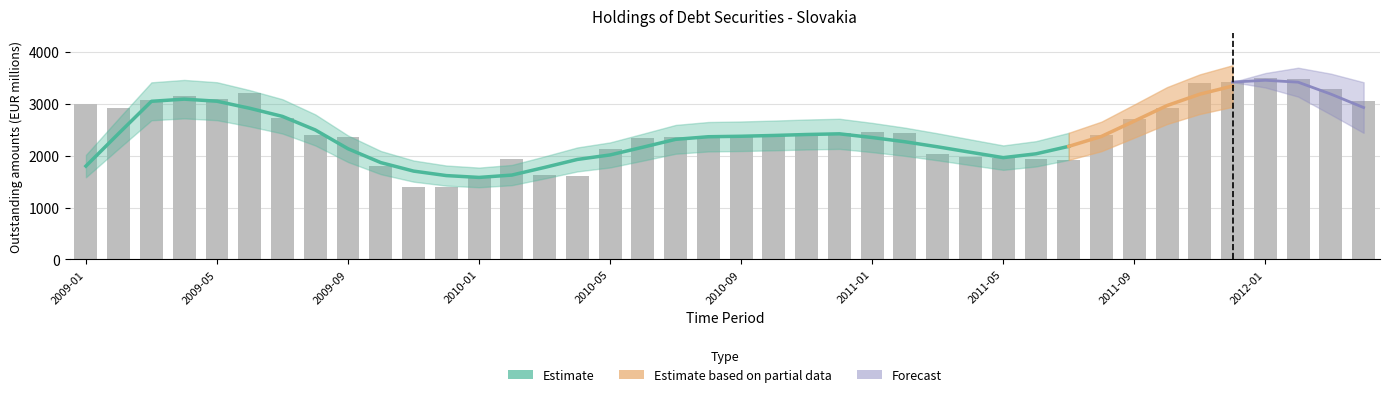

Reading left to right, list all the values displayed in this chart.

2009-01=2996.2	2009-02=2924.9	2009-03=3076.9	2009-04=3146.2	2009-05=3102.4	2009-06=3203.8	2009-07=2724.9	2009-08=2396.3	2009-09=2361.7	2009-10=1797.4	2009-11=1388.6	2009-12=1389.8	2010-01=1577.3	2010-02=1928.1	2010-03=1619.8	2010-04=1615.0	2010-05=2127.5	2010-06=2347.4	2010-07=2363.9	2010-08=2364.5	2010-09=2374.0	2010-10=2378.8	2010-11=2393.7	2010-12=2440.7	2011-01=2456.5	2011-02=2439.4	2011-03=2023.5	2011-04=1982.6	2011-05=1952.5	2011-06=1931.0	2011-07=1922.8	2011-08=2391.9	2011-09=2702.7	2011-10=2914.5	2011-11=3406.2	2011-12=3420.2	2012-01=3489.8	2012-02=3488.1	2012-03=3286.8	2012-04=3050.7